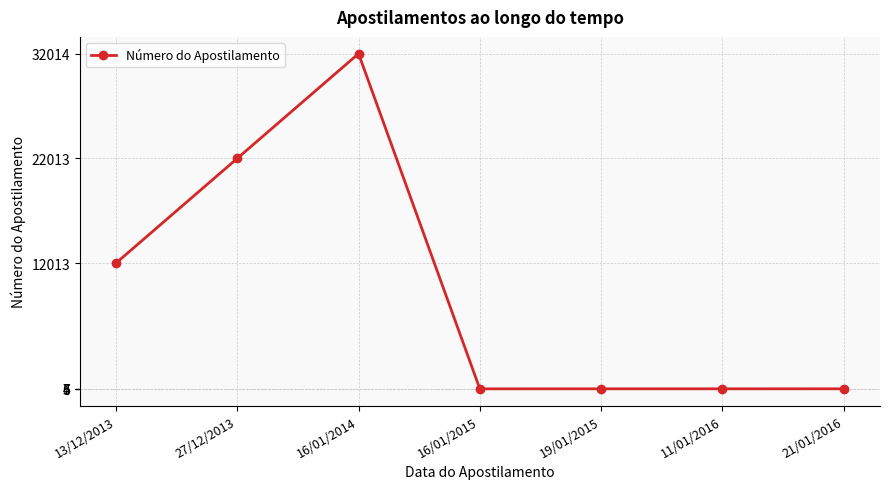

What is the label of the 5th point from the right?

16/01/2014